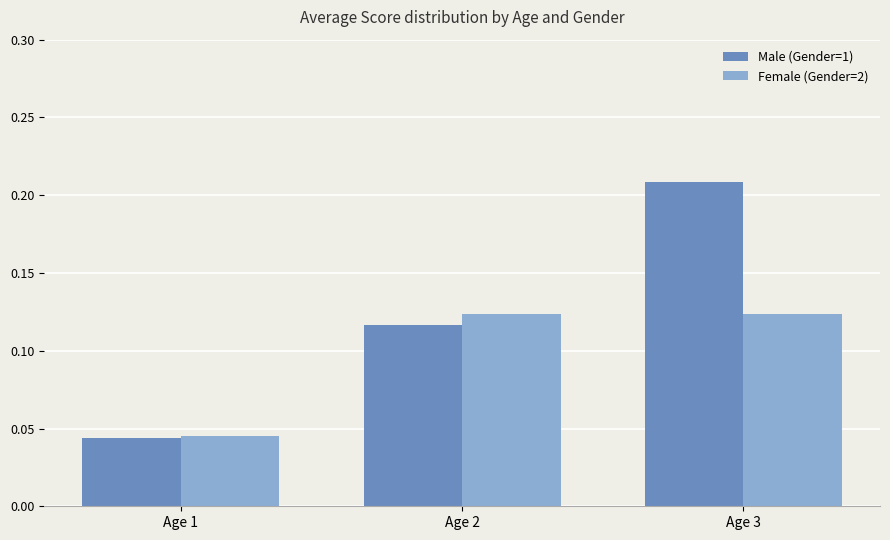

Does the chart contain any negative values?

No